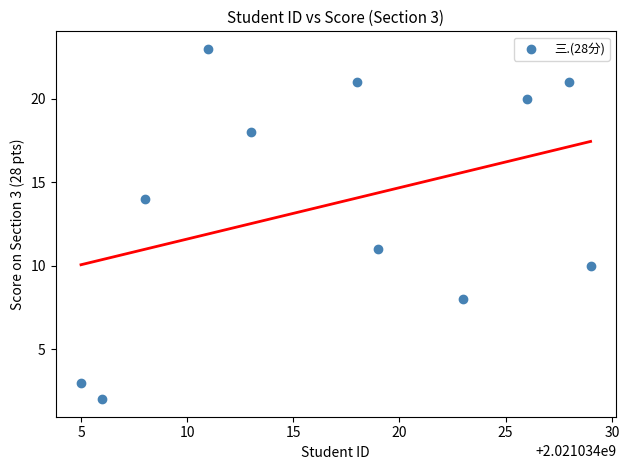

What Y value in the scatter plot is closest to 12?

11